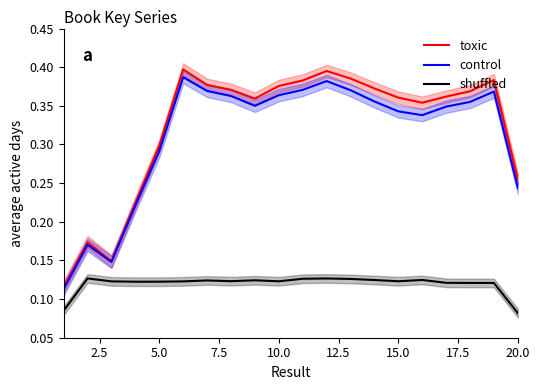

True or false: control and shuffled cross at least once.

False